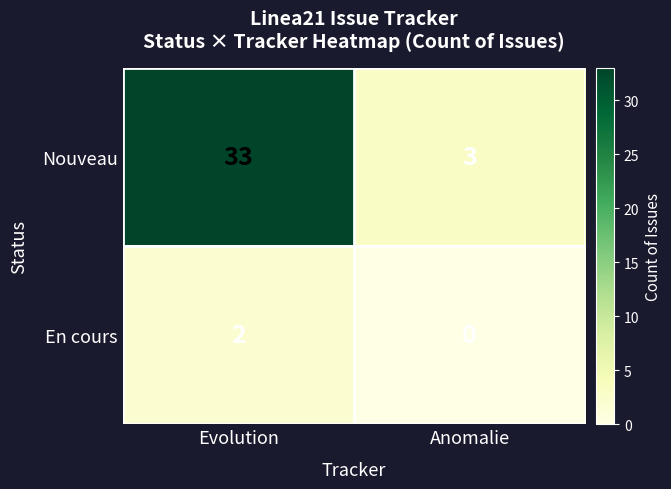

How many data points does each series have?

2